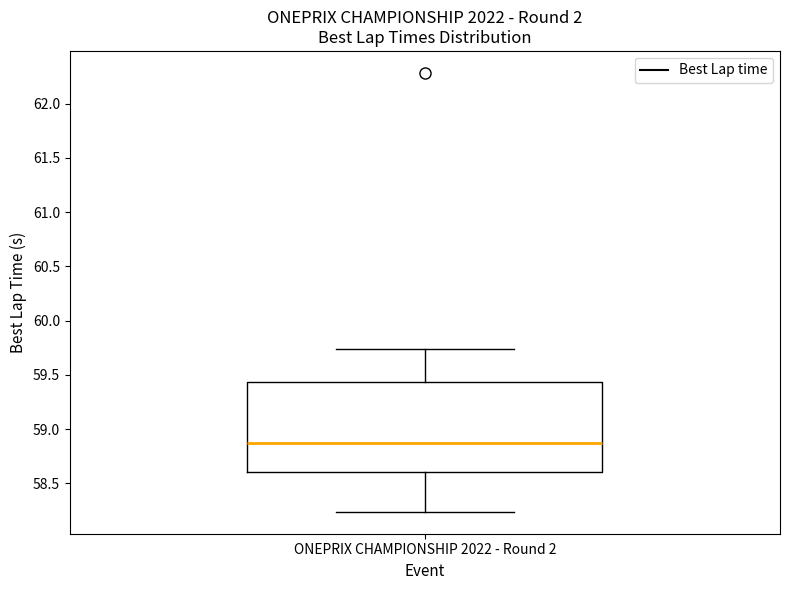

Read this box plot against the y-axis: the position of the median line, the range covered by the box, and the ends of both whiskers. The values are not printed on the chart, so give them approximately, as read against the axis.

median 58.85, box 58.60 to 59.45, whiskers 58.25 to 59.75